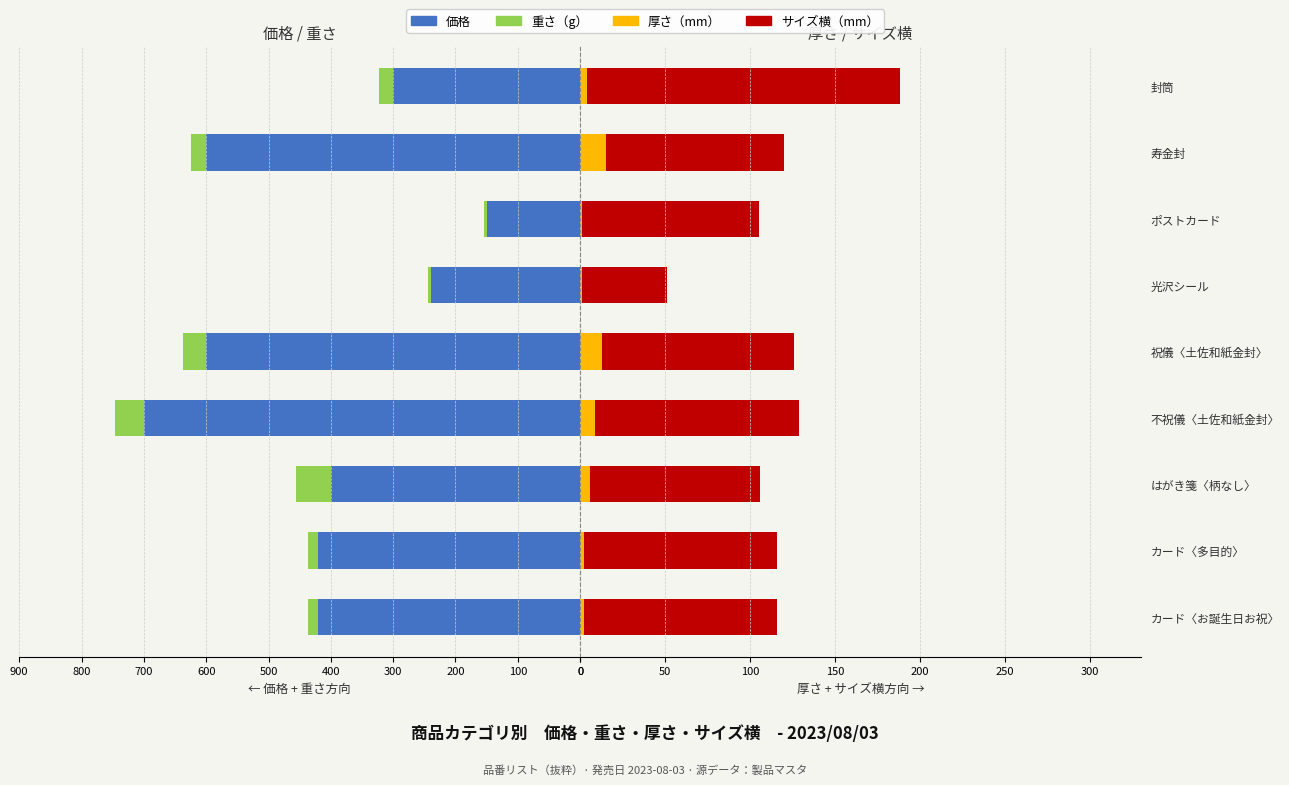

What is the spread (max minus min) of values at カード〈多目的〉?

418